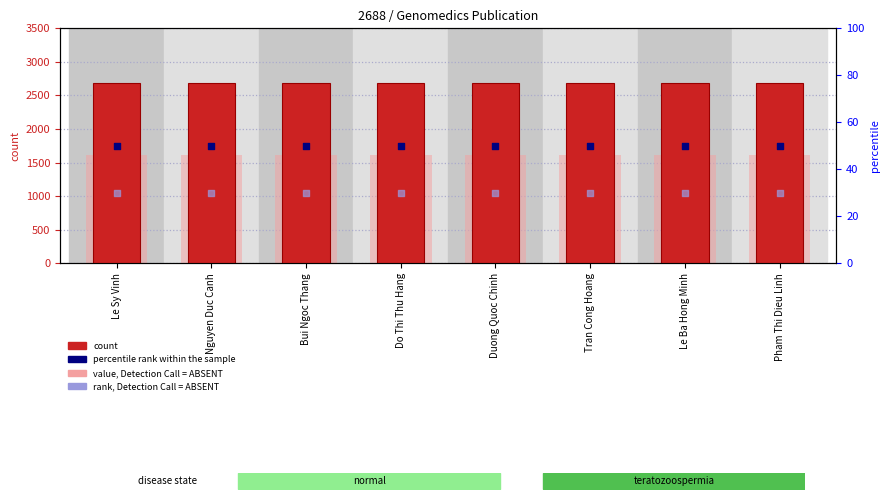

At how many categories does at least one series exceed 272?

8